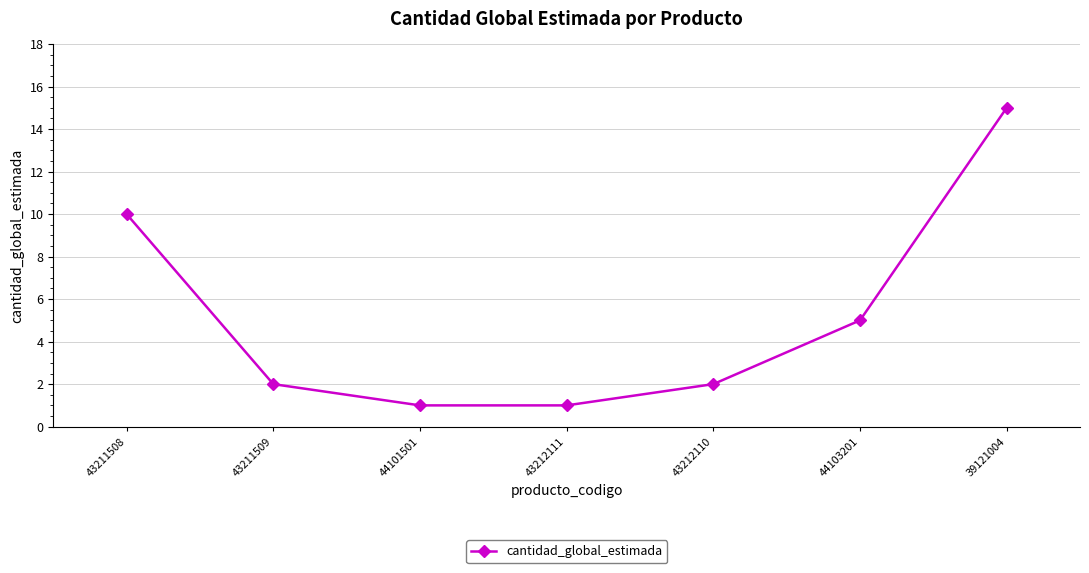

What is the change in value from 43211509 to 43212111?

-1